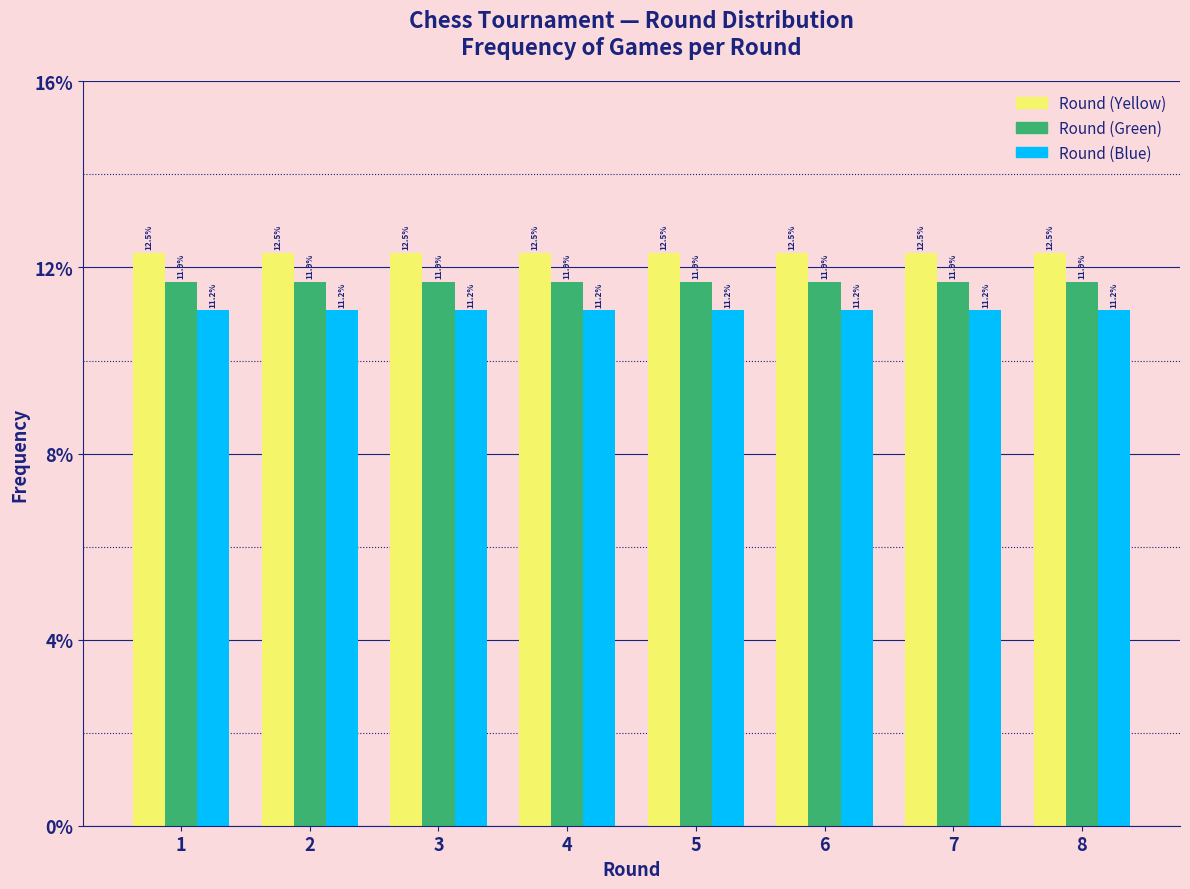

Does the chart contain stacked bars?

No